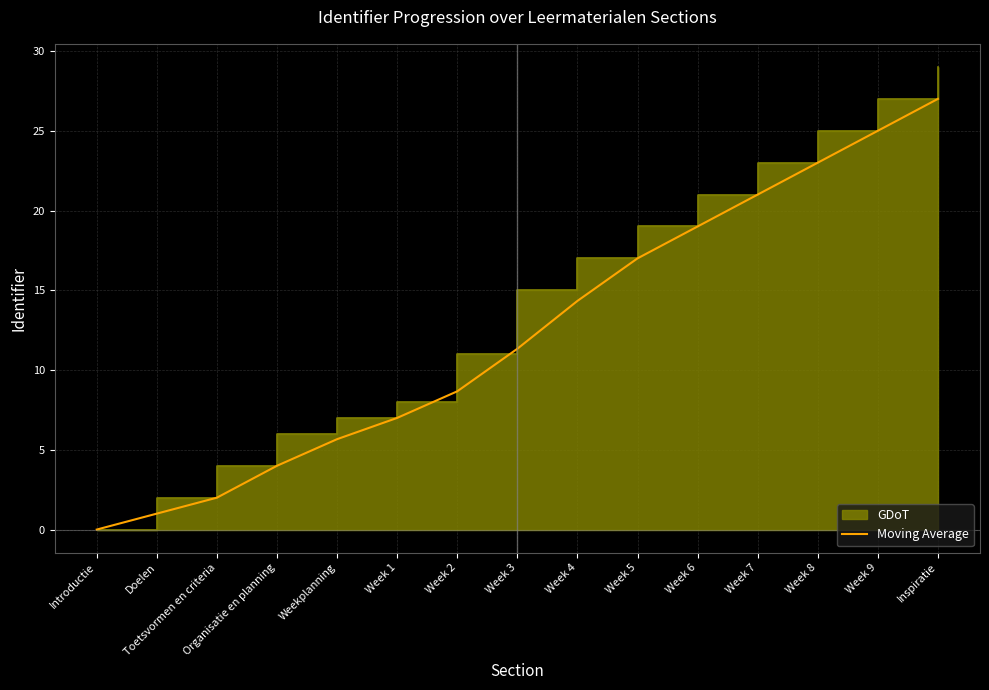

What is the value of the 2nd point from the left?

1.0